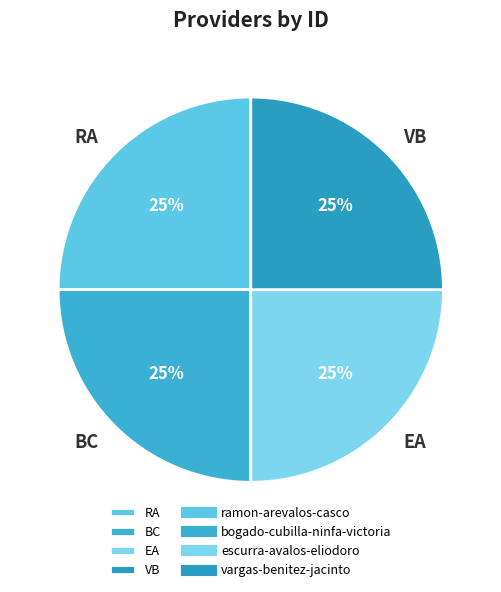

What percentage is the BC slice, to the nearest percent?

25%